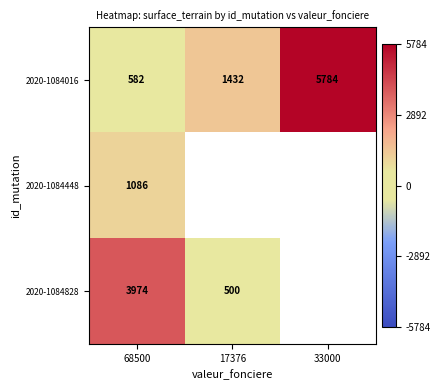

True or false: 2020-1084828 has a value of 500.0 at 17376.

True